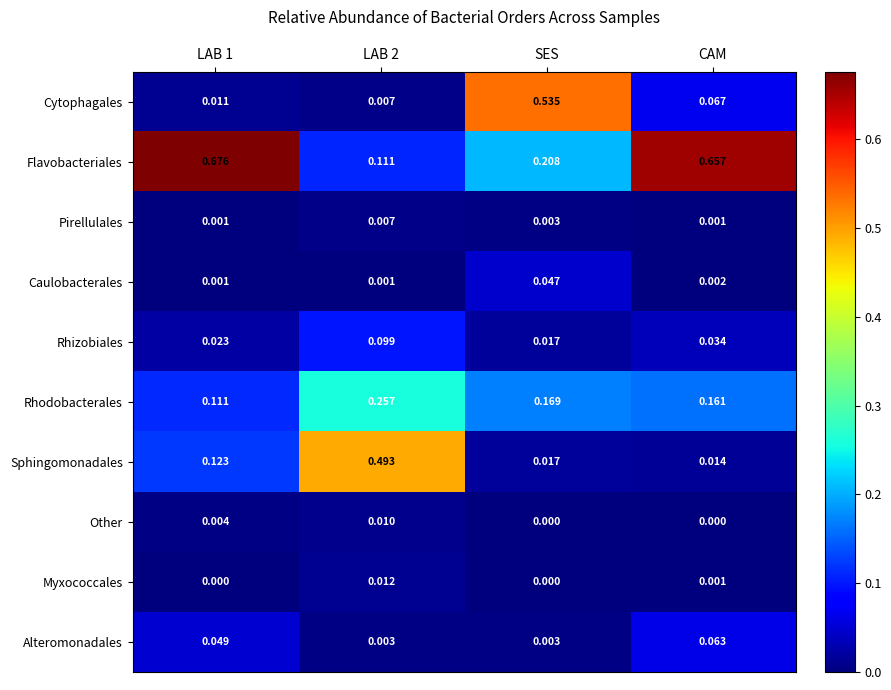

Which series changed the most between SES and CAM?

Cytophagales